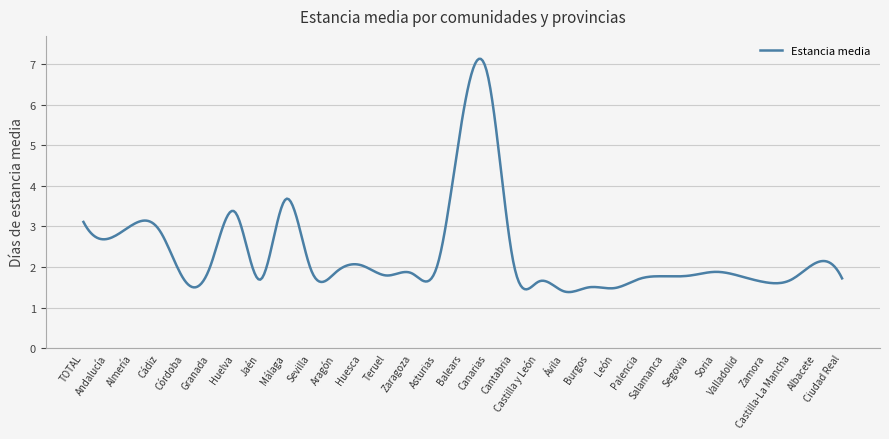

What is the minimum value shown in the chart?

1.4